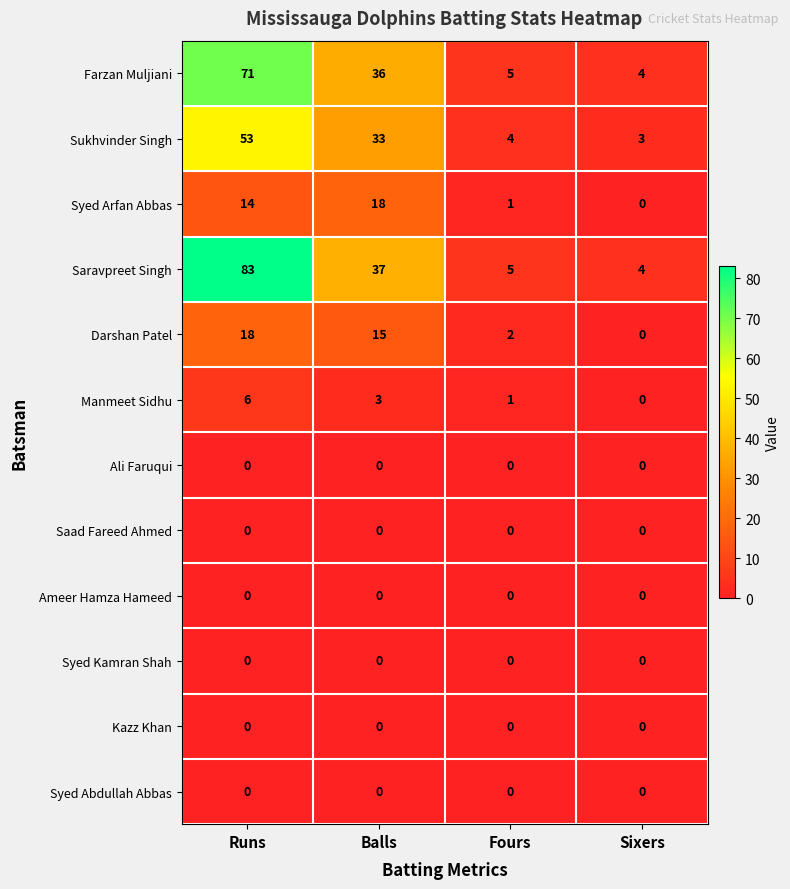

What is the maximum value shown in the chart?

83